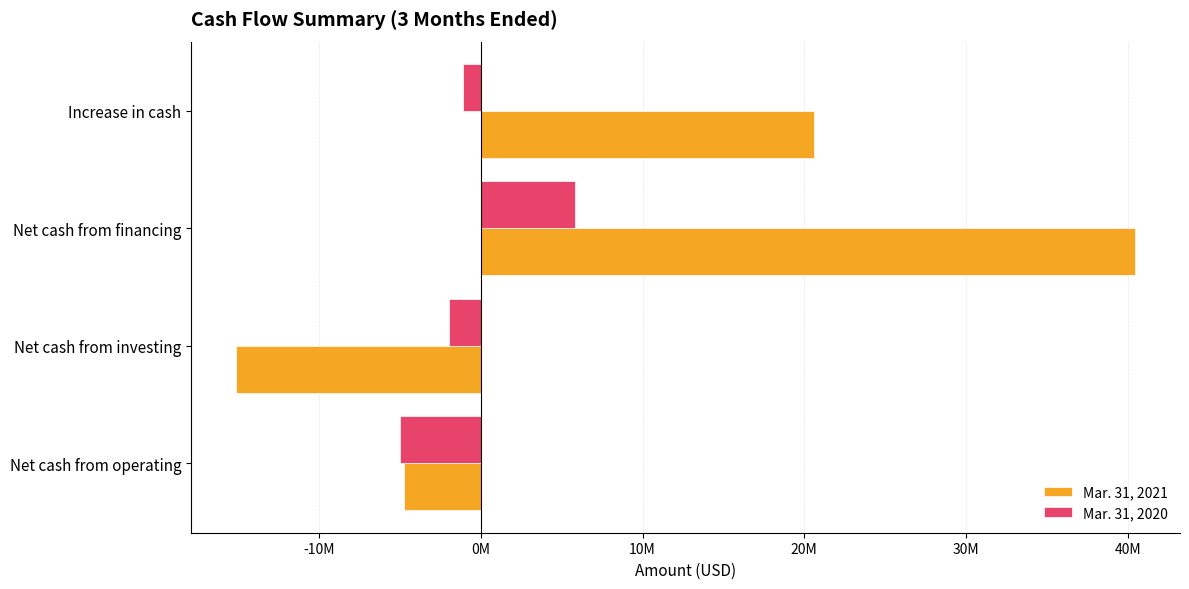

What is the average value of the Mar. 31, 2021 series?

10297575